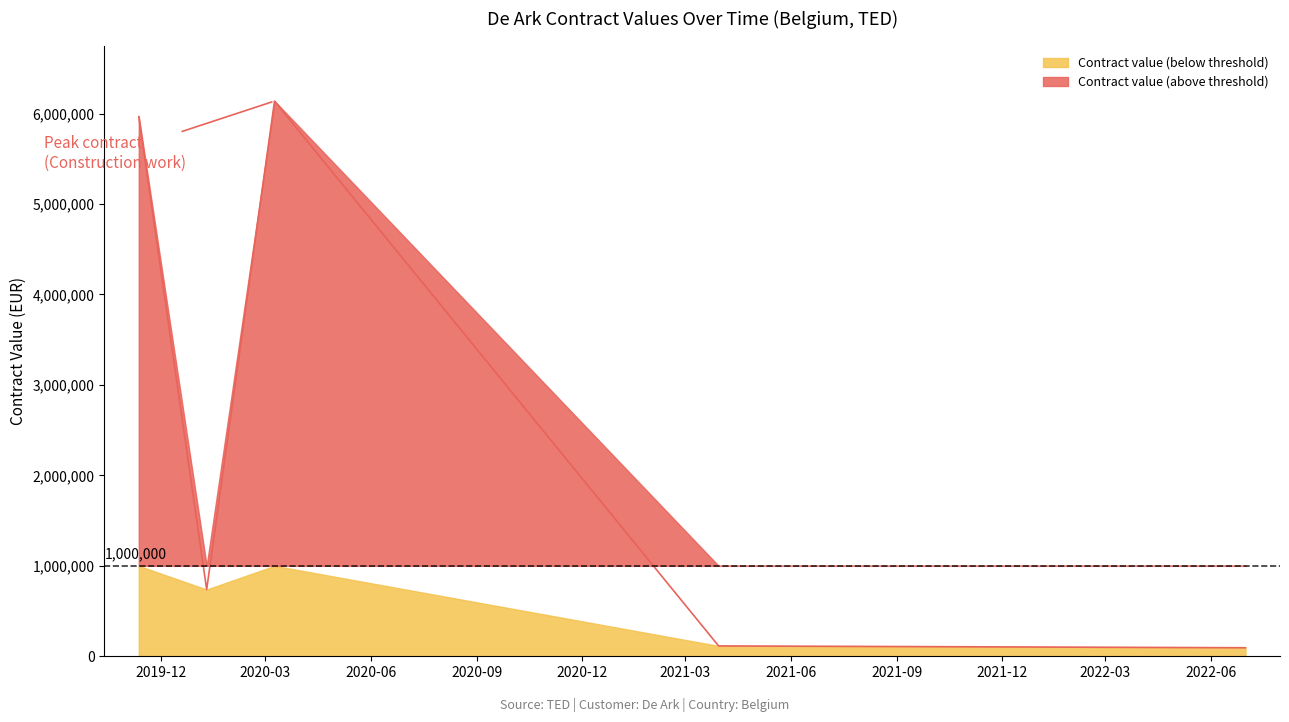

How many interior local valleys (lower than both neighbors) does the data have?

1